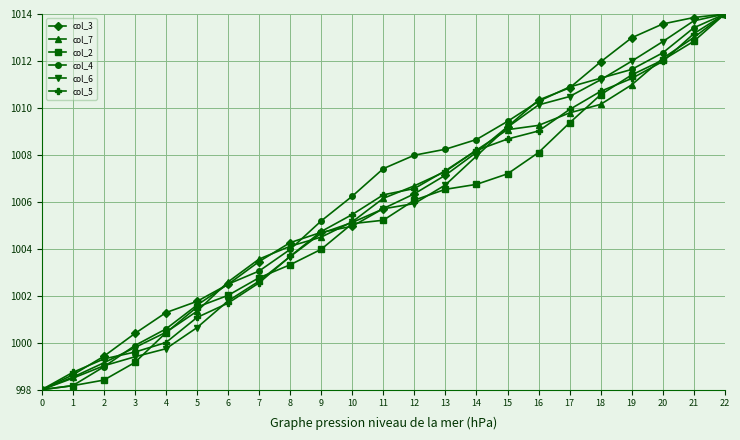

Which series changed the most between 12 and 14?

col_6